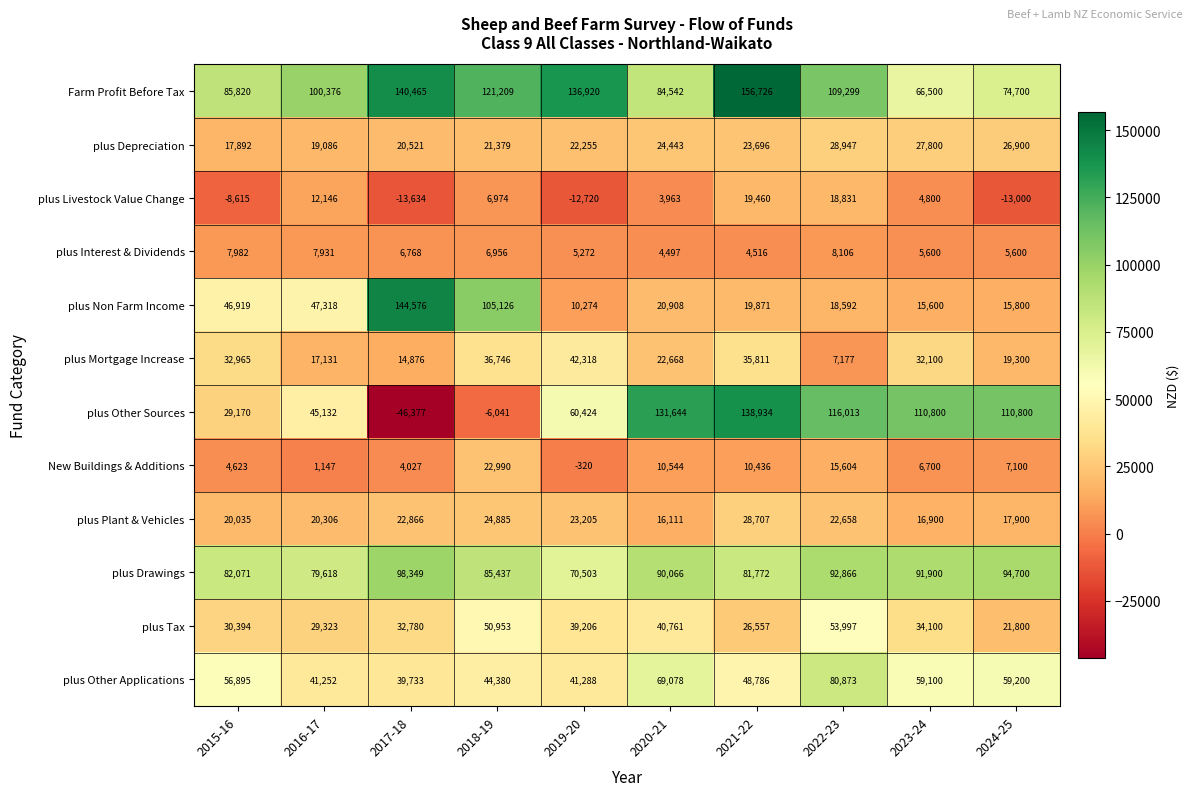

At which label does plus Other Sources first exceed 110800?

2020-21